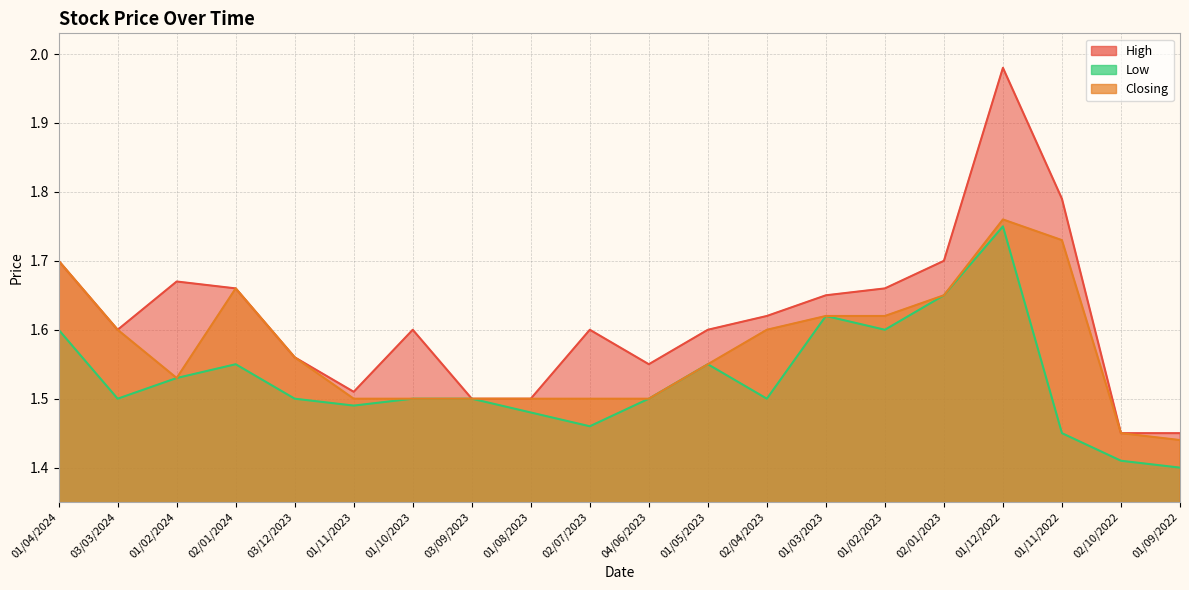

The Low series shows 0.5 at 03/03/2024. True or false?

False